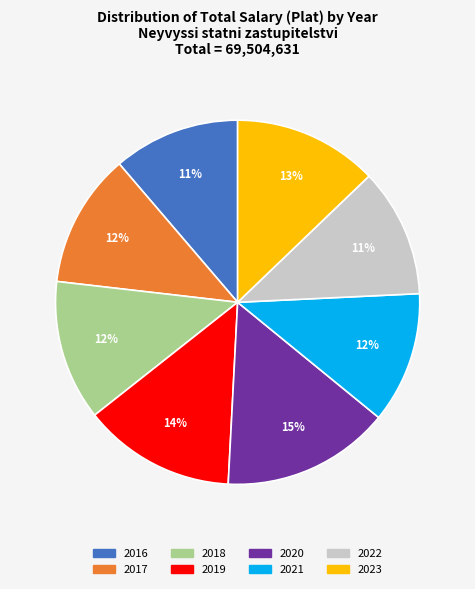

Which has a higher value, 2020 or 2016?

2020